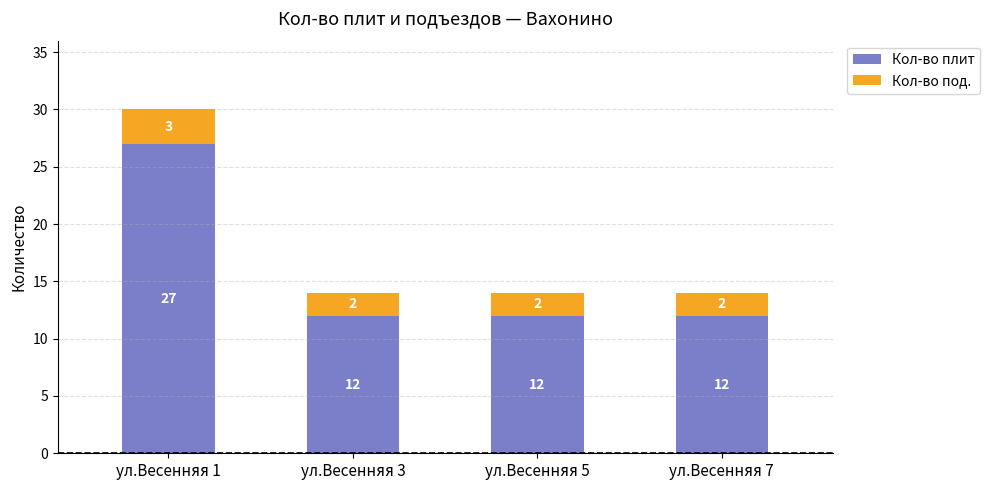

Reading right to left, list the values for the Кол-во плит series.

ул.Весенняя 7=12	ул.Весенняя 5=12	ул.Весенняя 3=12	ул.Весенняя 1=27